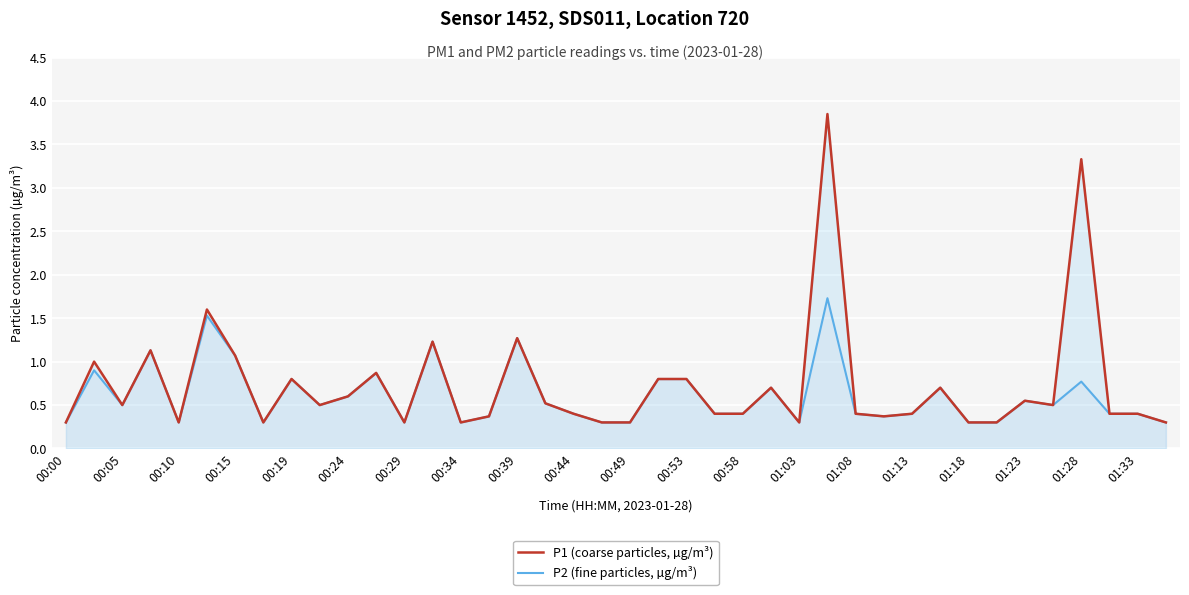

What is the sum of the P2 (fine particles, µg/m³) values at 00:19 and 01:13?

1.2